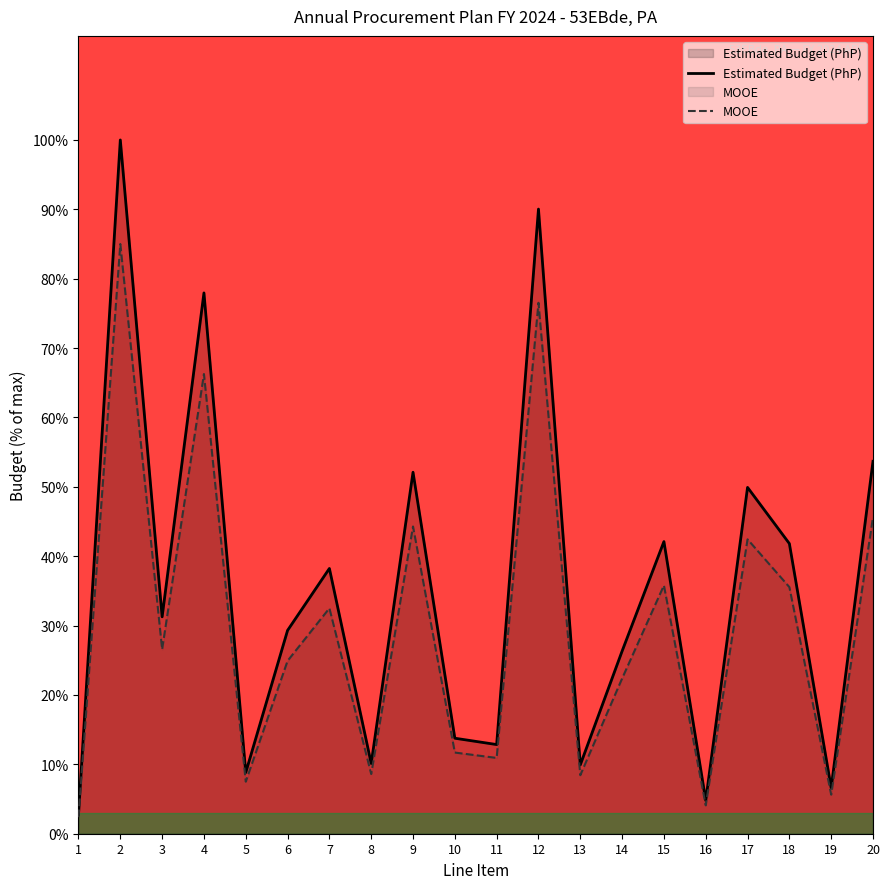

True or false: MOOE and Estimated Budget (PhP) intersect in this chart.

False